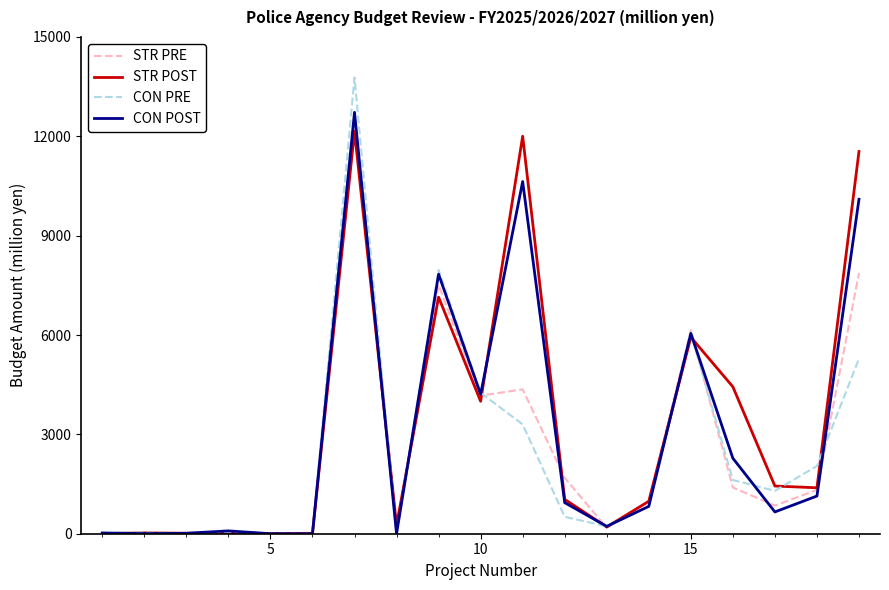

Which series has the largest range (max minus min)?

CON PRE